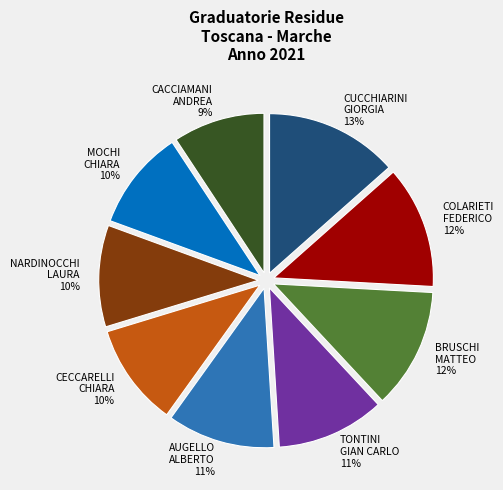

Is it true that COLARIETI FEDERICO 12% is 12% of the pie?

True